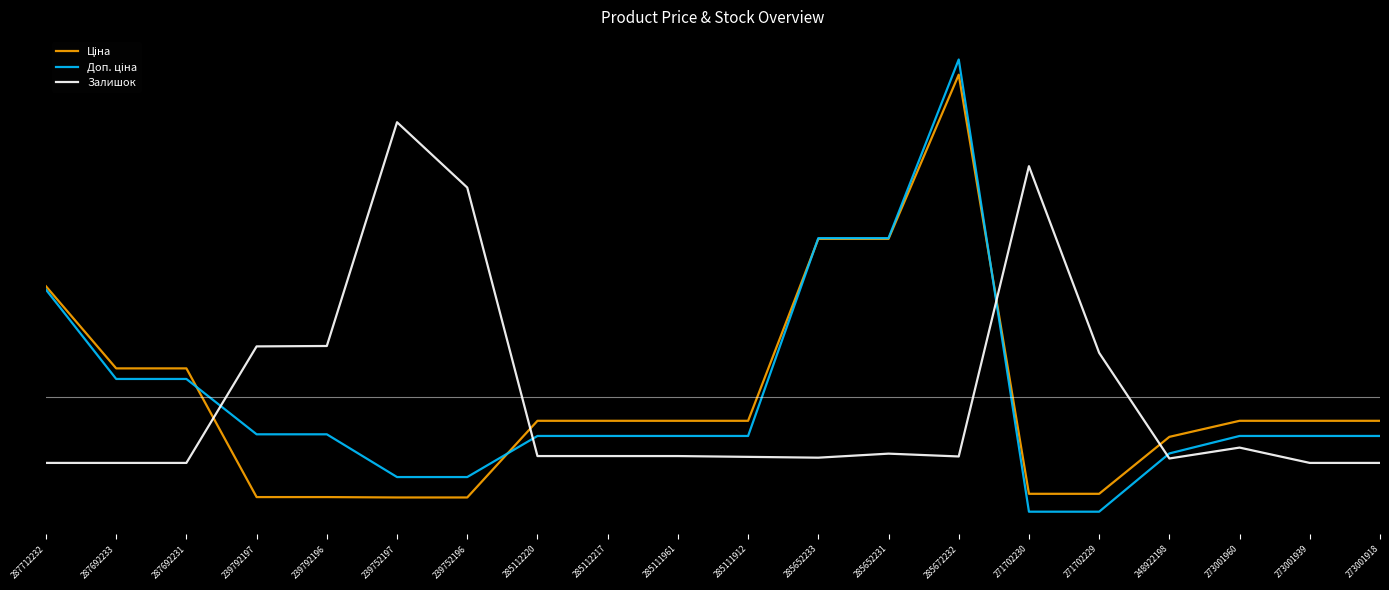

Is it true that Залишок equals -0.5 at 273001960?

True